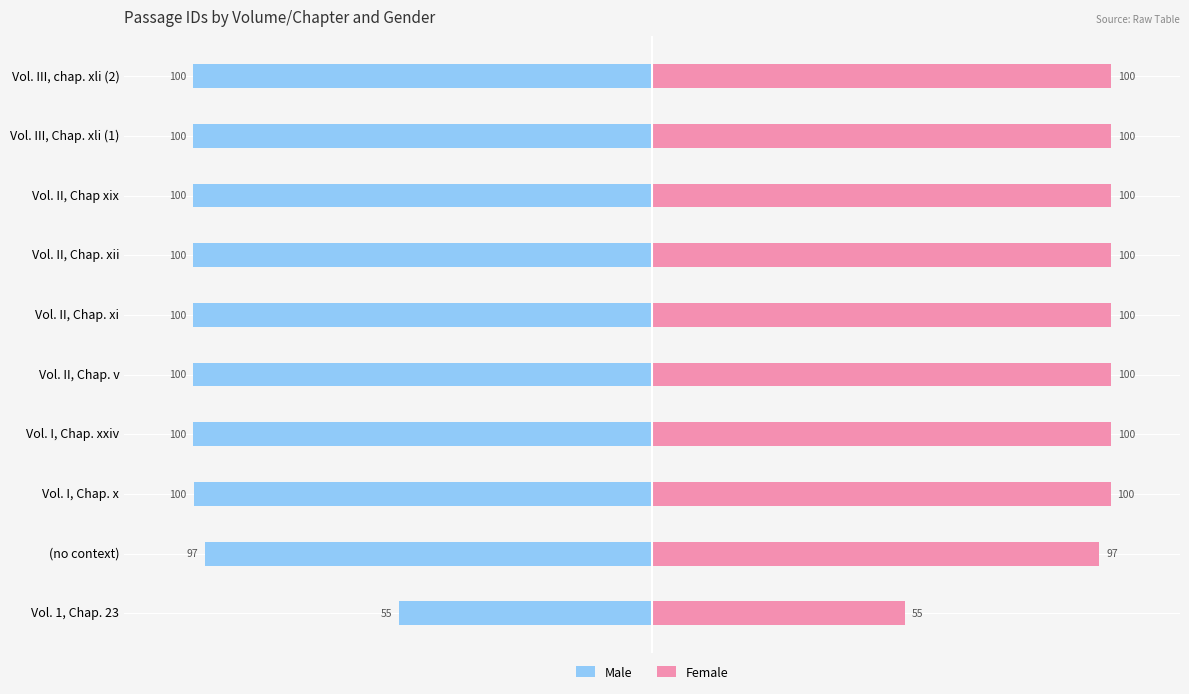

What are all the series names shown in the legend?

Male, Female